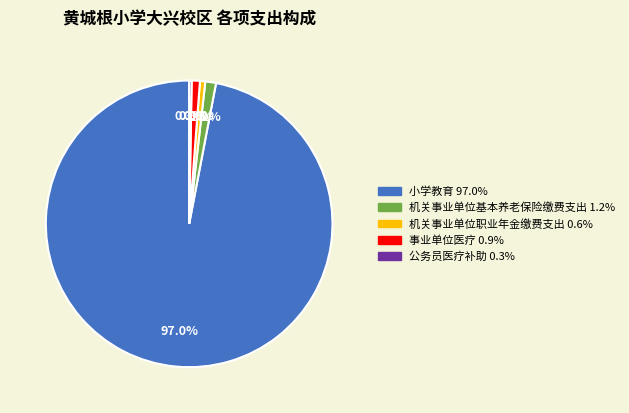

What percentage is NOT represented by 机关事业单位基本养老保险缴费支出?

98.8%